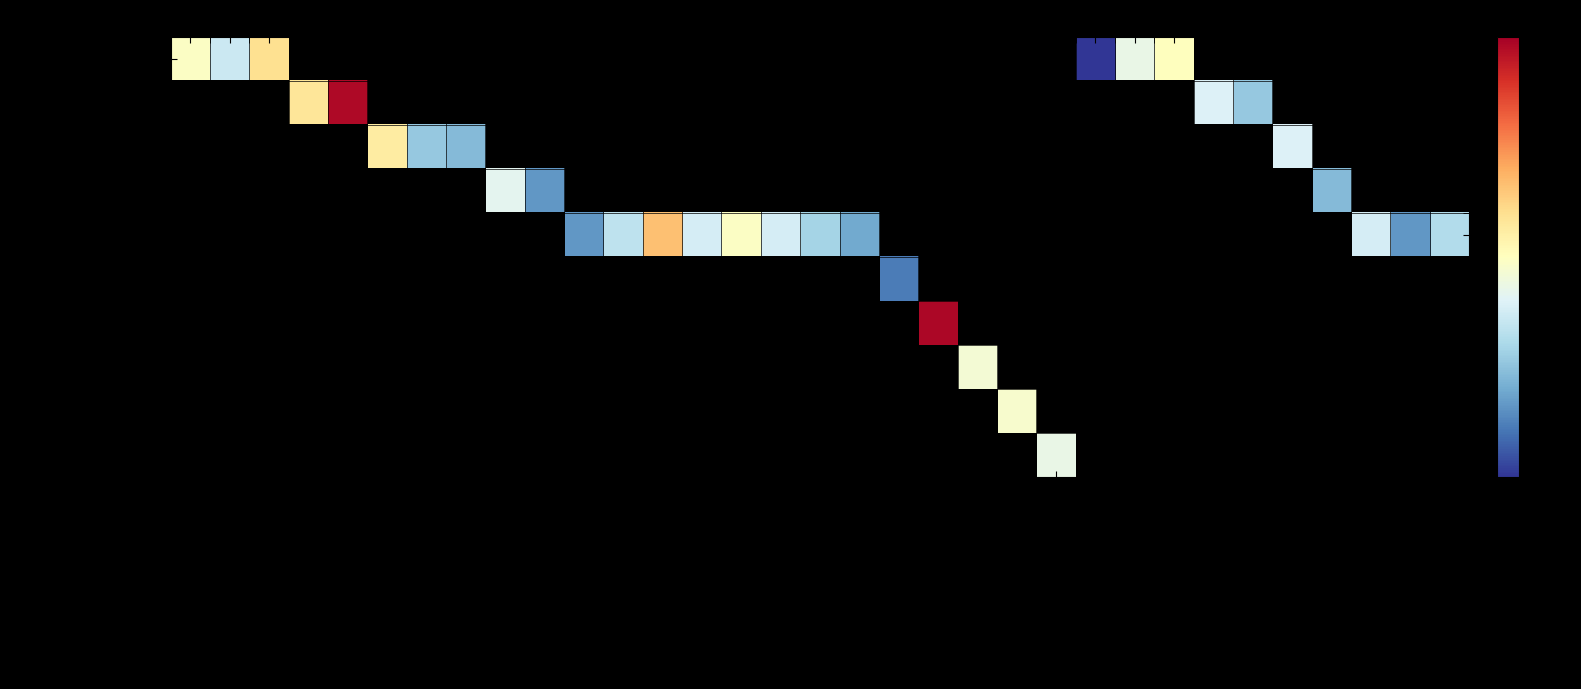

List the labels in order of Karlovačka value, smallest first.

La Grisa, San Rocco, Wine & Heritage Hotel Roxanich, Arbiana, Remisens Premium Heritage Hotel, Bastion, Art hotel Kalelarga, Almayer Art Hotel, Life Palace, Heritage Hotel King Krešimir, Vestibul Palace, Pašike, Diocletian - Jupiter, XII Century Heritage Hotel, Marmont, Bifora Heritage Hotel, Vila Sikaa, Dea, Adriatic, Palace hotel Zagreb, Dvorac Gjalski, Frankopan, Kurija Janković, Chersin, Villa Valdibora, Angelo D Oro, Forza, Balatura, Maškovića Han, Tisno, Piazza Heritage Hotel, Martinis Marchi, Tragos